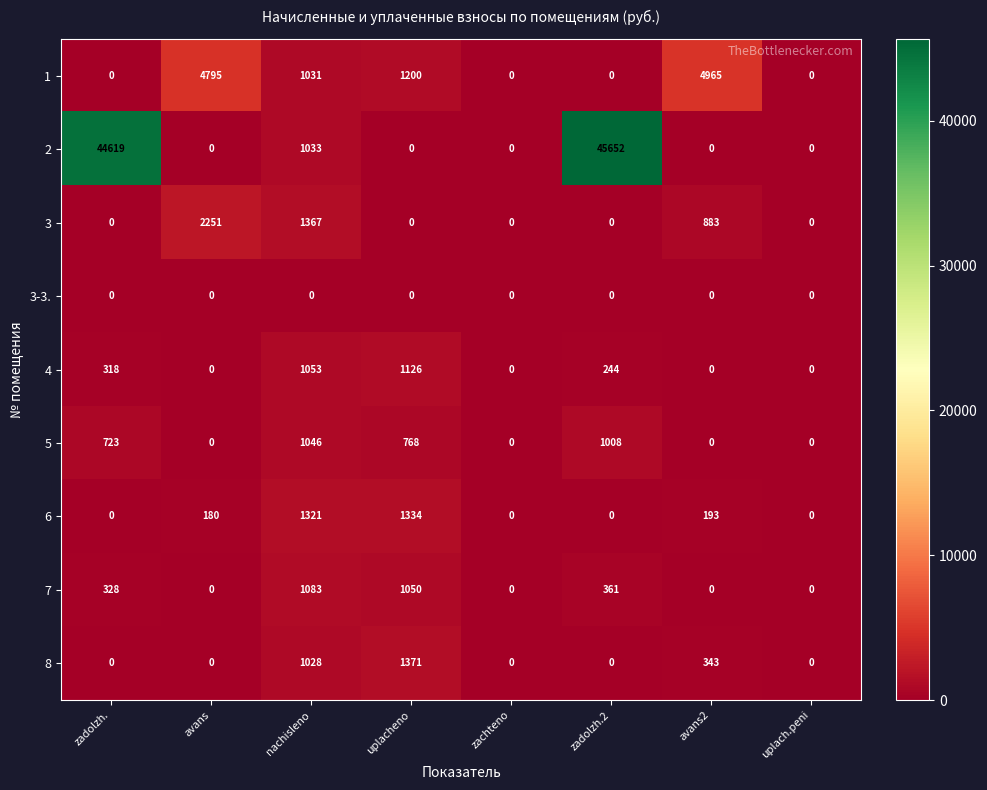

What is the difference between the maximum and minimum values in the 1 series?

4965